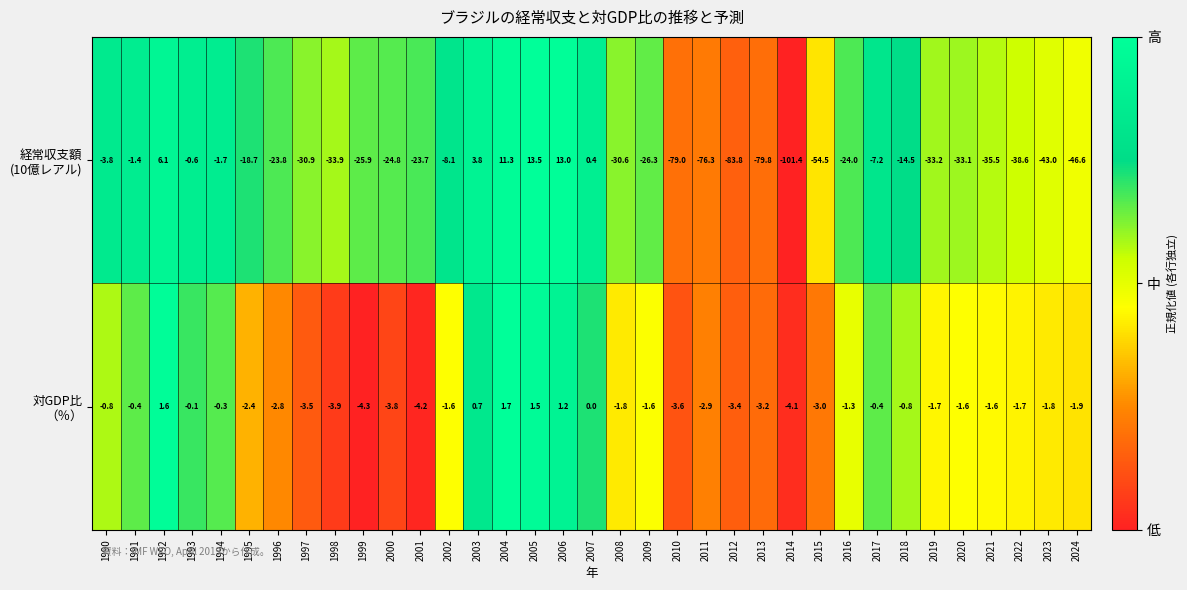

What is the total value across all series at 2010?

-82.6